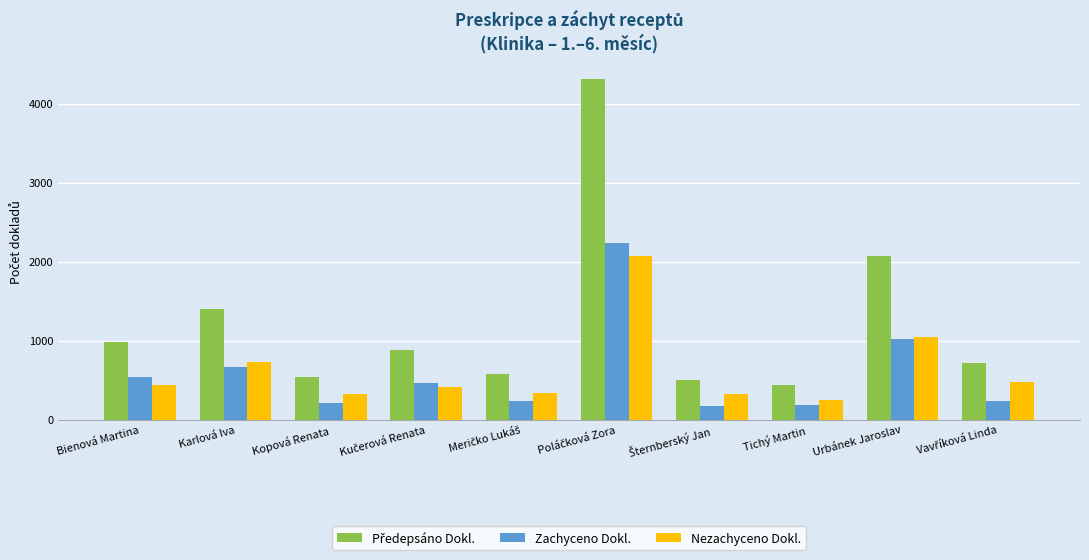

At which label is Zachyceno Dokl. closest to 1206?

Urbánek Jaroslav